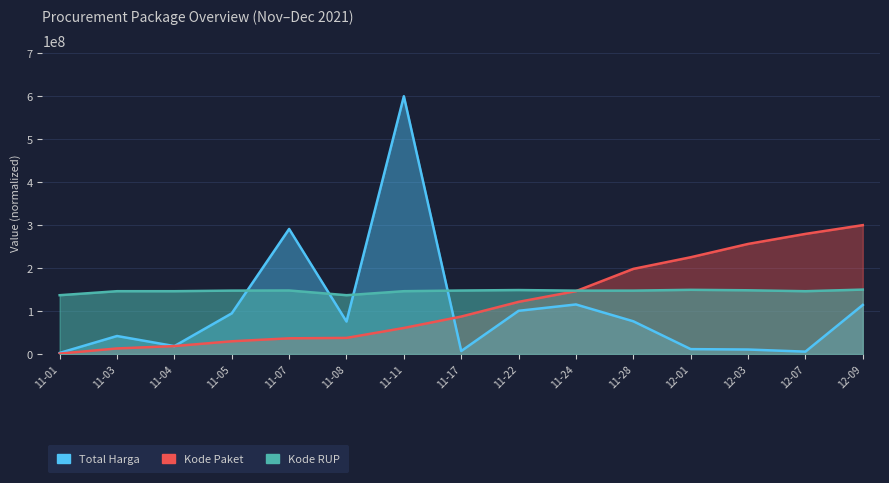

Rank the series by their average value, from highest to lowest.

Kode RUP, Kode Paket, Total Harga